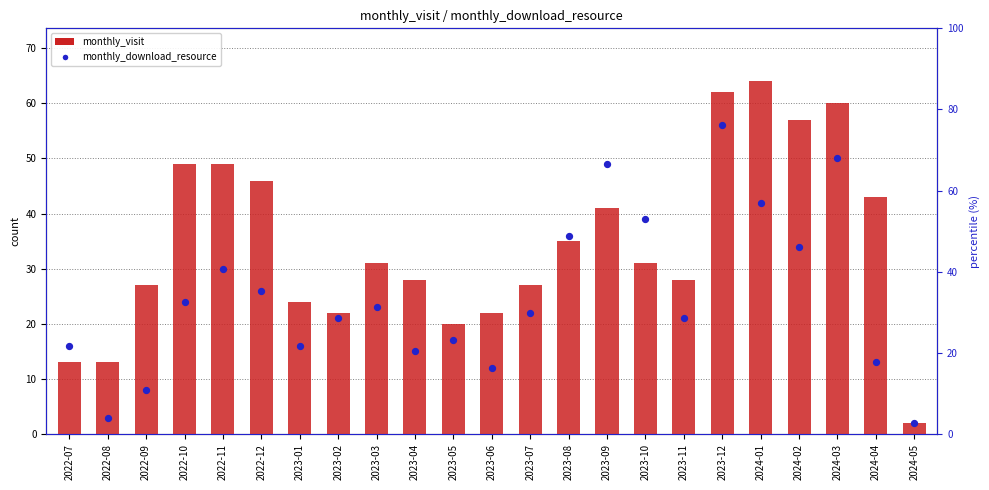

Which series reaches the maximum Y coordinate?

monthly_visit